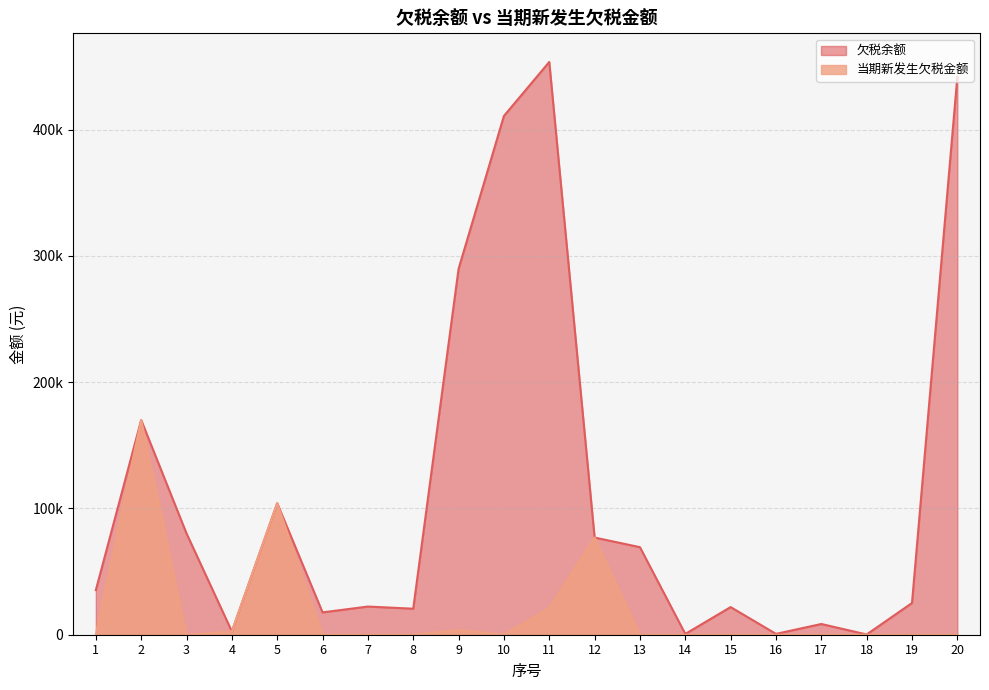

What is the spread (max minus min) of values at 6?

17696.6